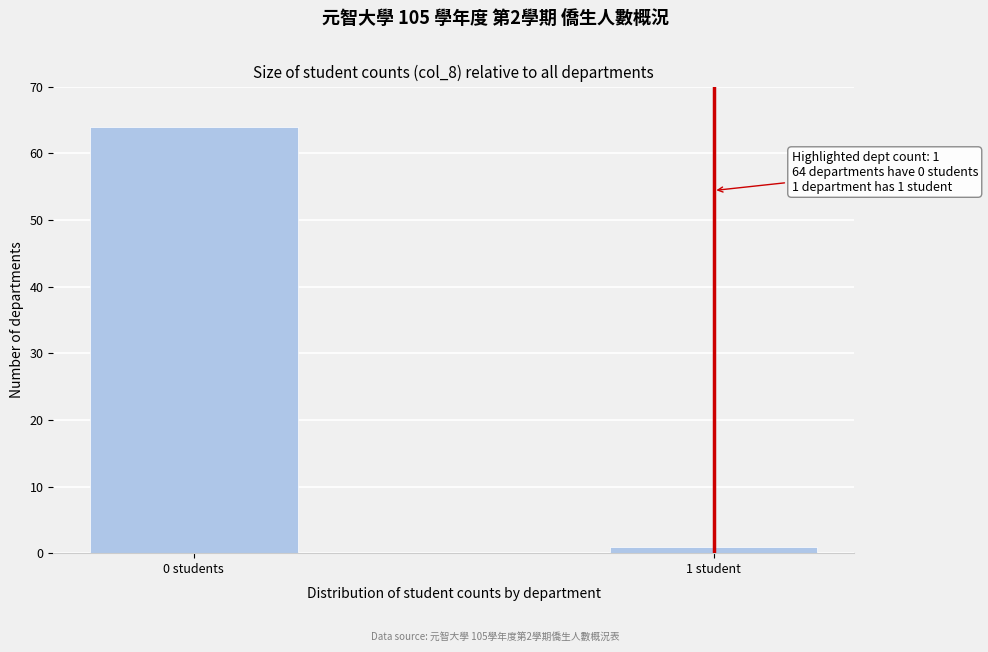

Reading left to right, extract all data points from this chart.

0 students=64	1 student=1